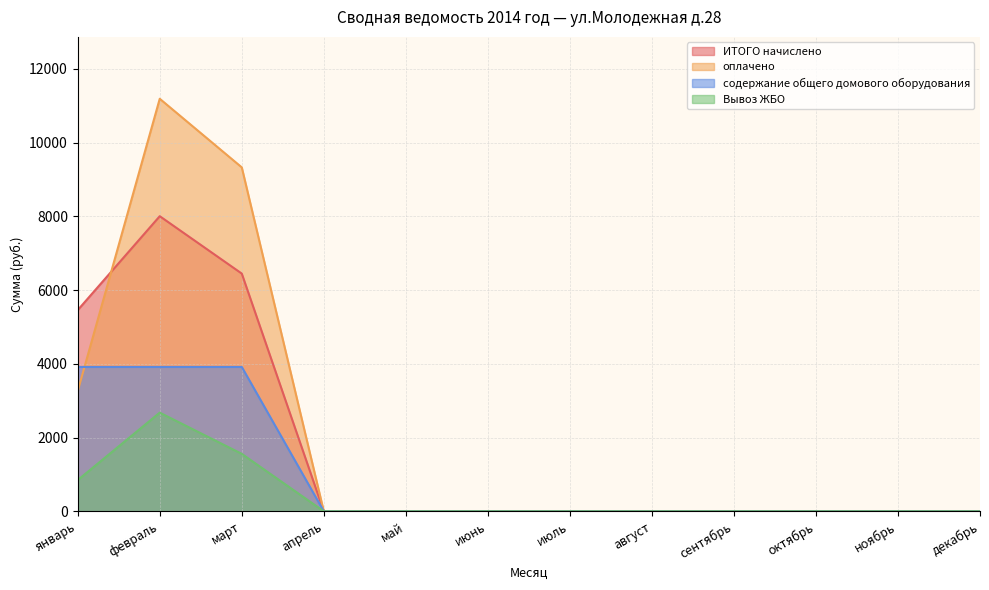

Reading left to right, extract all data points from this chart.

ИТОГО начислено: 5456.5	8003.7	6447.1	0.0	0.0	0.0	0.0	0.0	0.0	0.0	0.0	0.0
оплачено: 3260.0	11188.0	9327.8	0.0	0.0	0.0	0.0	0.0	0.0	0.0	0.0	0.0
содержание общего домового оборудования: 3915.2	3915.2	3915.2	0.0	0.0	0.0	0.0	0.0	0.0	0.0	0.0	0.0
Вывоз ЖБО: 846.8	2675.7	1558.0	0.0	0.0	0.0	0.0	0.0	0.0	0.0	0.0	0.0